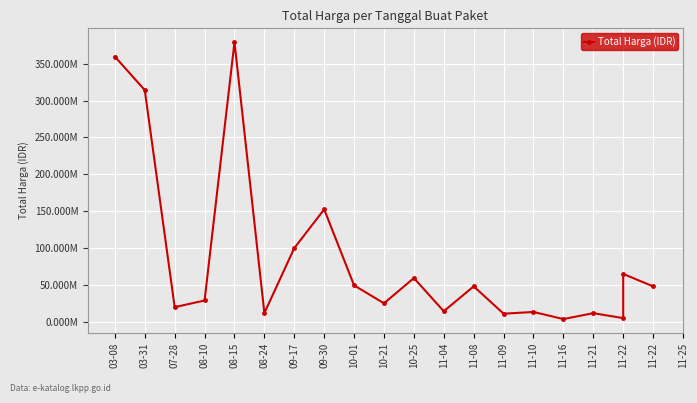

True or false: there are more than 0 points higher than both neighbors.

True